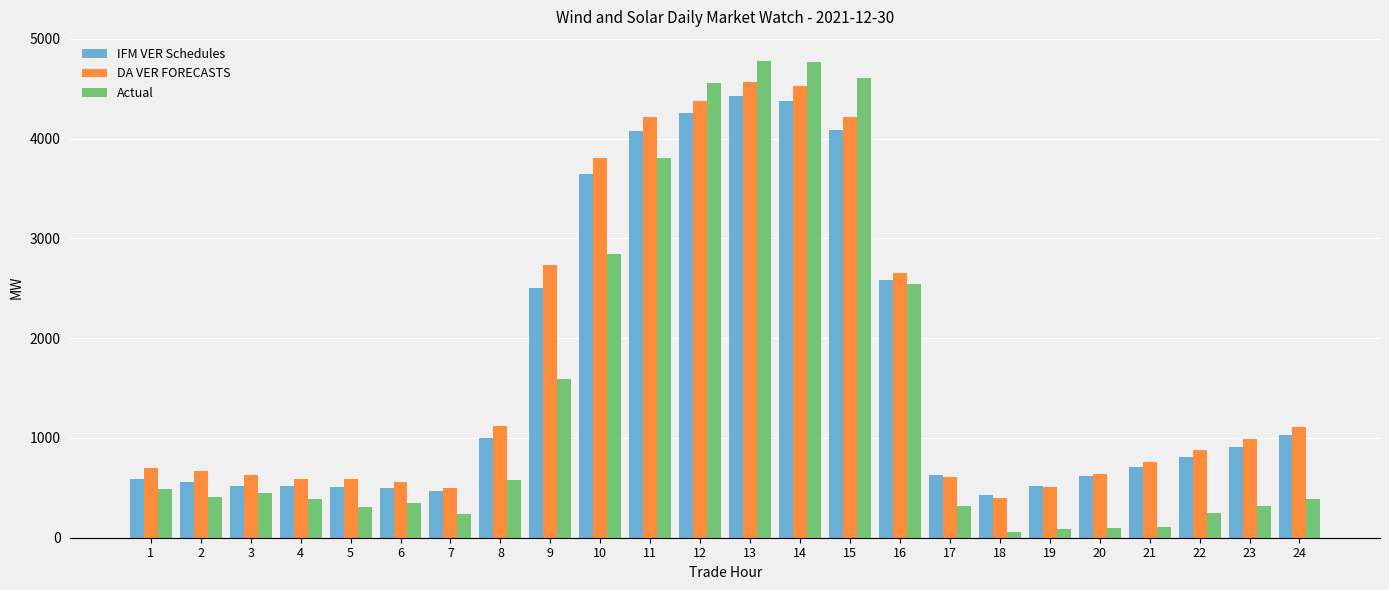

At which label does DA VER FORECASTS reach its minimum?

18